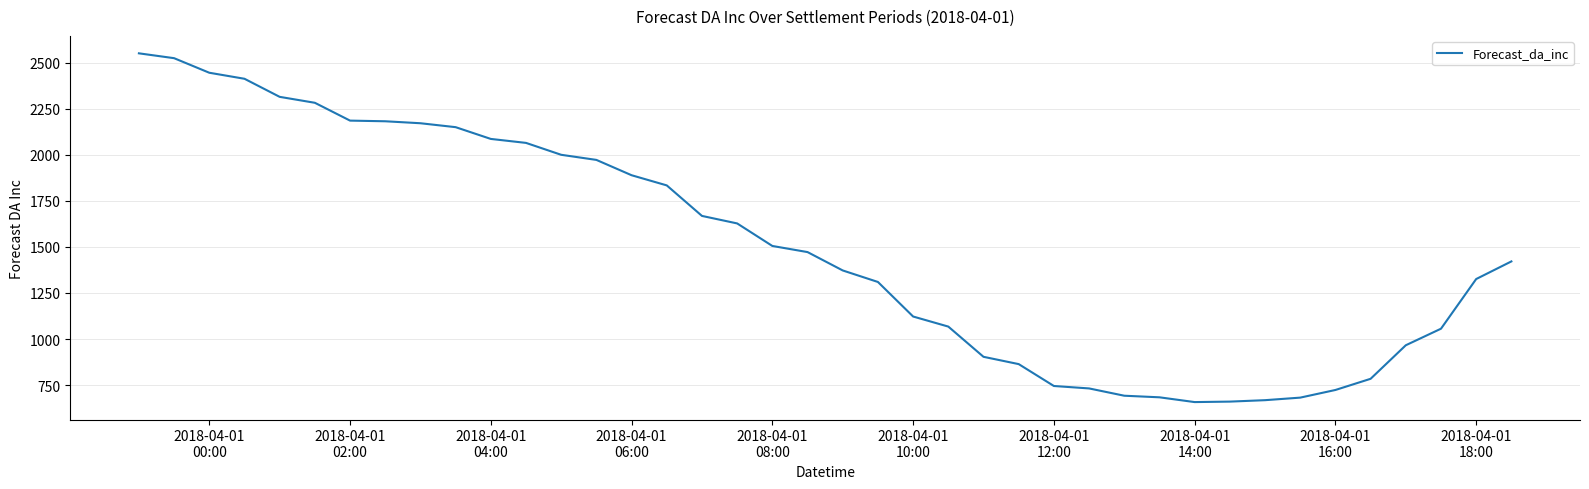

What is the difference between the maximum and minimum values?

1893.4